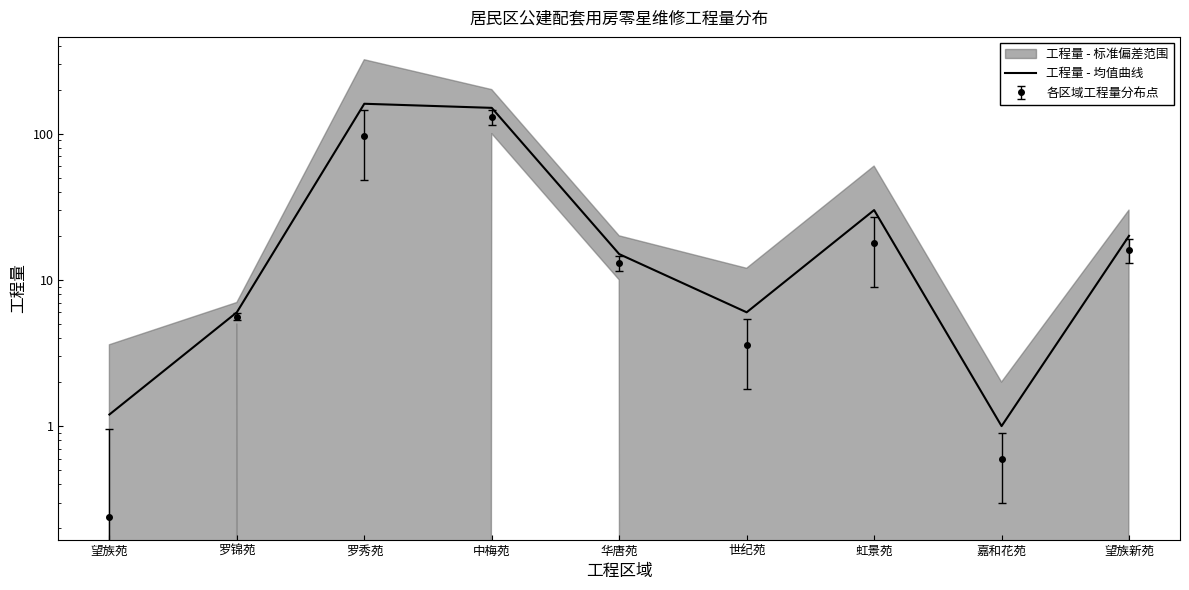

What is the change in value from 虹景苑 to 嘉和花苑?

-29.0